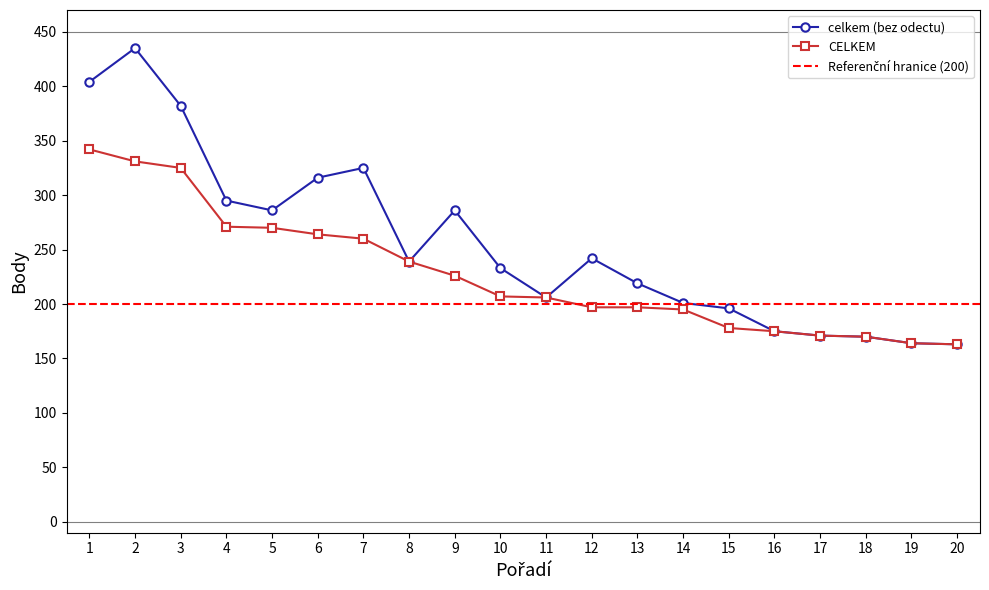

Is it true that celkem (bez odectu) equals 435 at 2?

True